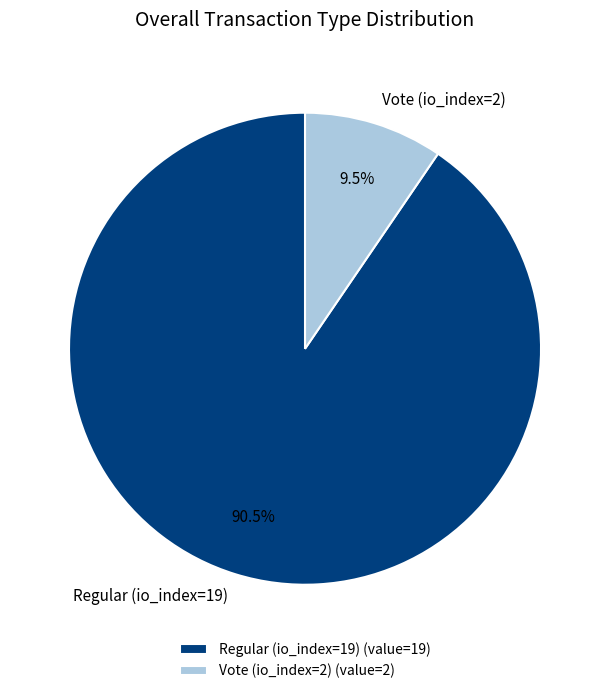

Which has a higher value, Regular (io_index=19) or Vote (io_index=2)?

Regular (io_index=19)